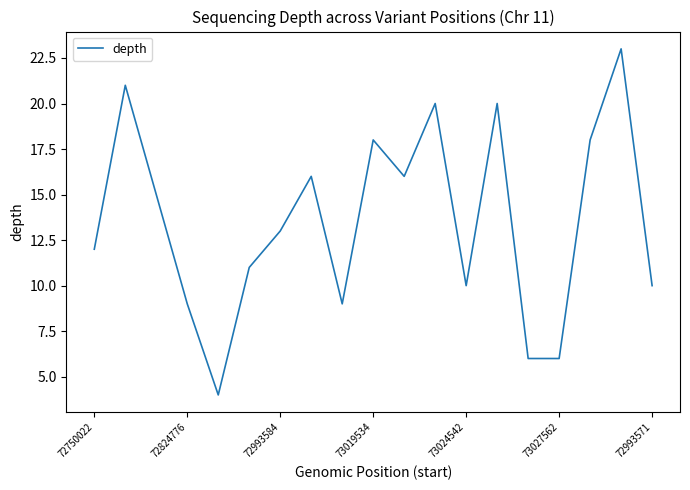

What is the difference between the maximum and minimum values?

19